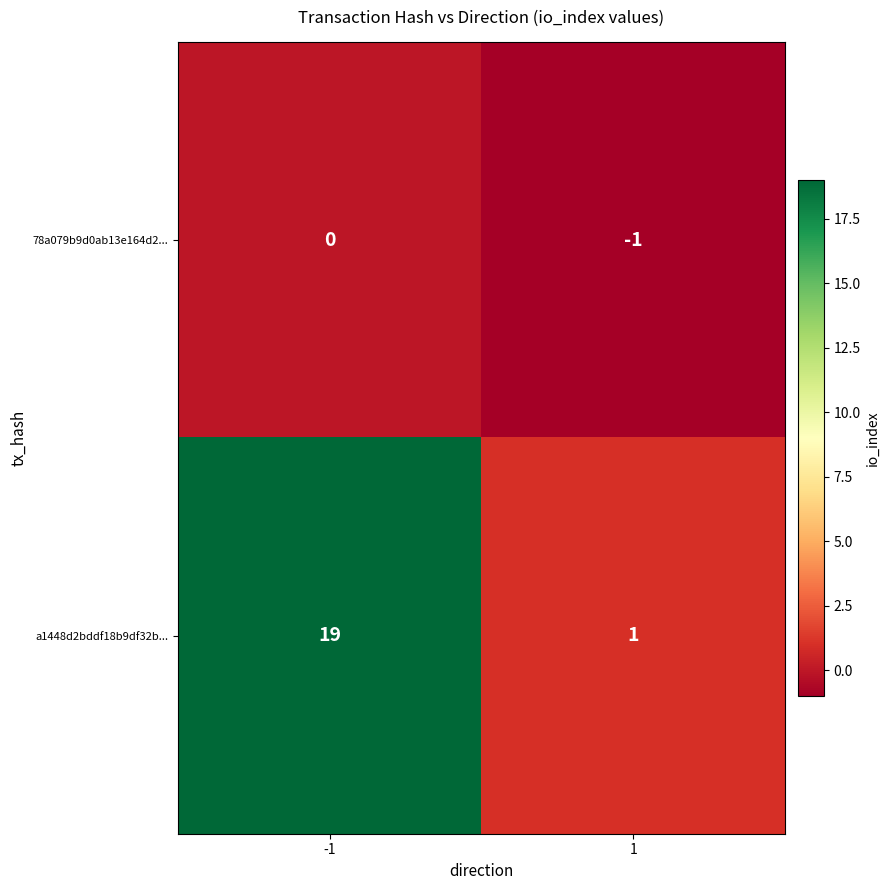

What is the maximum value shown in the chart?

19